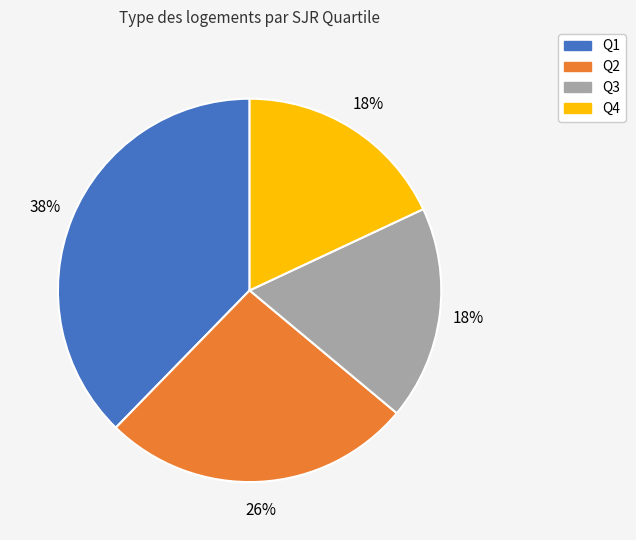

To the nearest percent, what portion does Q2 represent?

26%